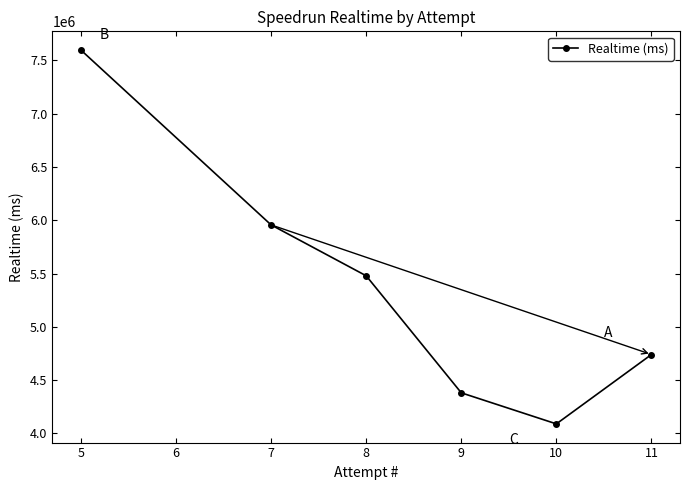

Rank the categories by value from lowest to highest.

10, 9, 11, 8, 7, 5